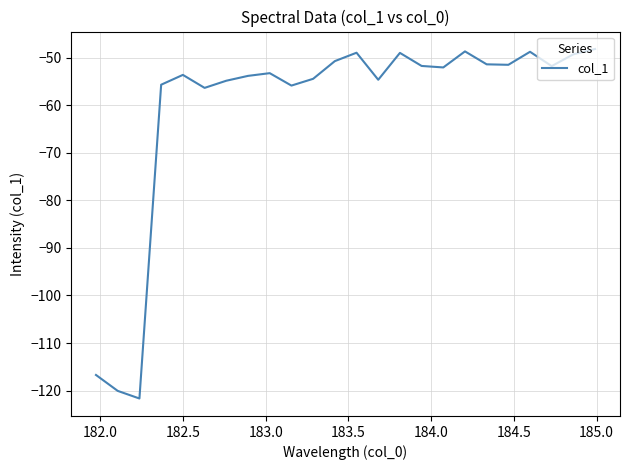

What is the difference between the maximum and minimum values?

73.5